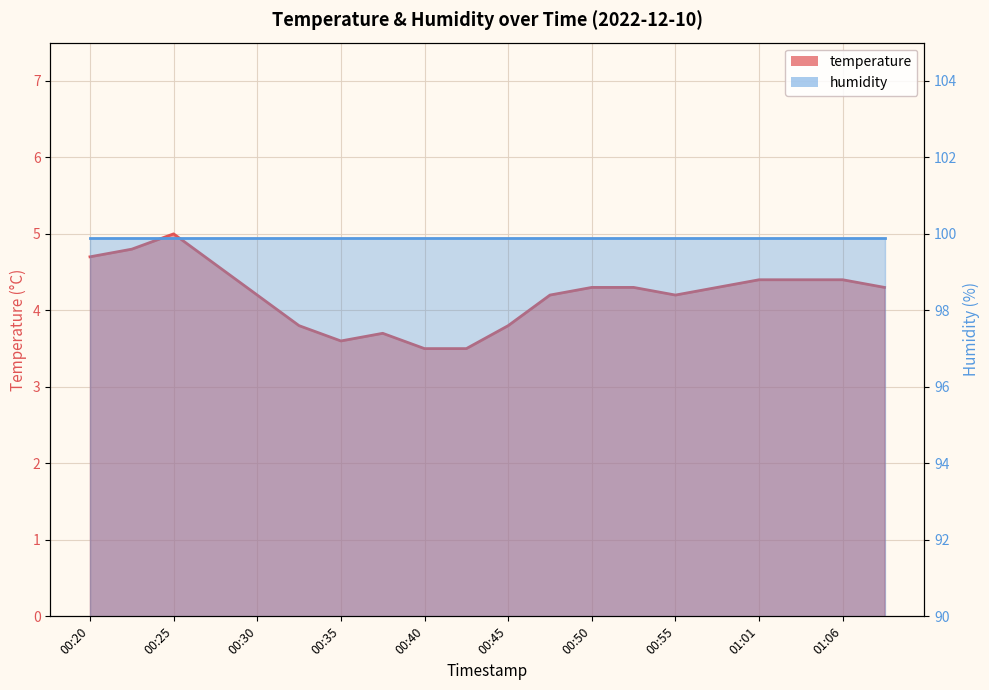

Reading right to left, transcribe all the data shown in this chart.

01:08=4.3	01:06=4.4	01:03=4.4	01:01=4.4	00:58=4.3	00:55=4.2	00:53=4.3	00:50=4.3	00:48=4.2	00:45=3.8	00:43=3.5	00:40=3.5	00:38=3.7	00:35=3.6	00:33=3.8	00:30=4.2	00:28=4.6	00:25=5.0	00:22=4.8	00:20=4.7